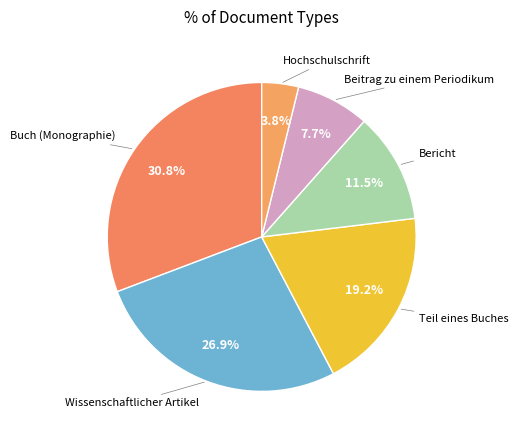

To the nearest percent, what is the average slice percentage?

17%